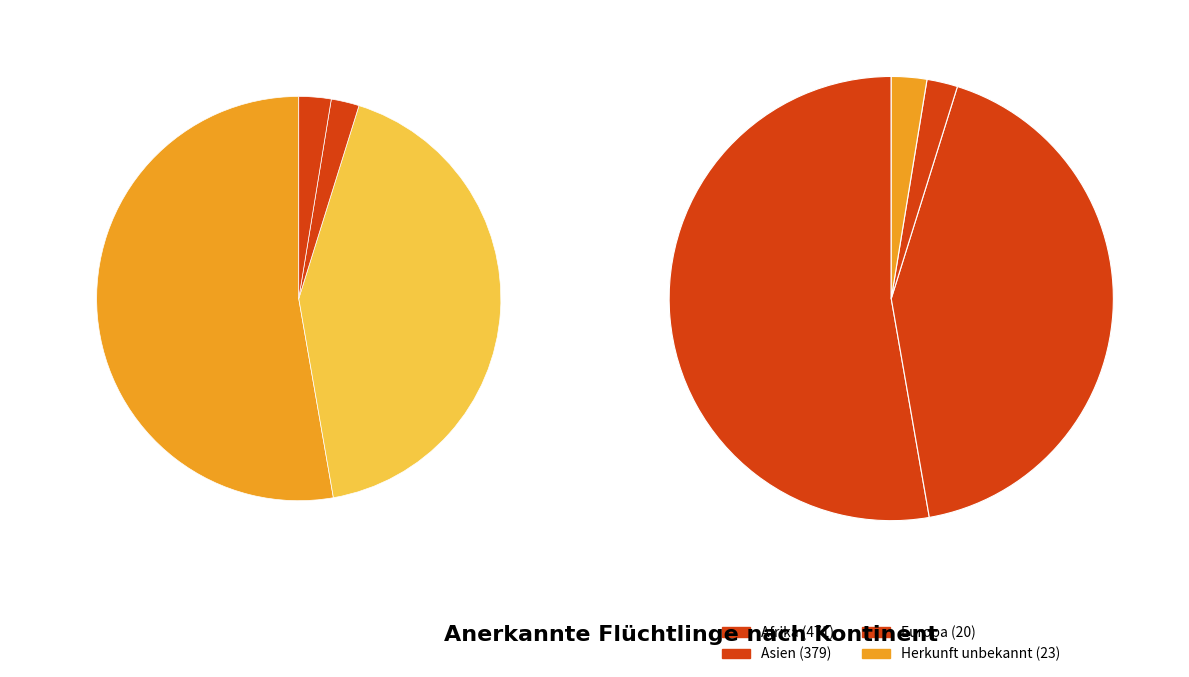

Is it true that Asien is 42% of the pie?

True